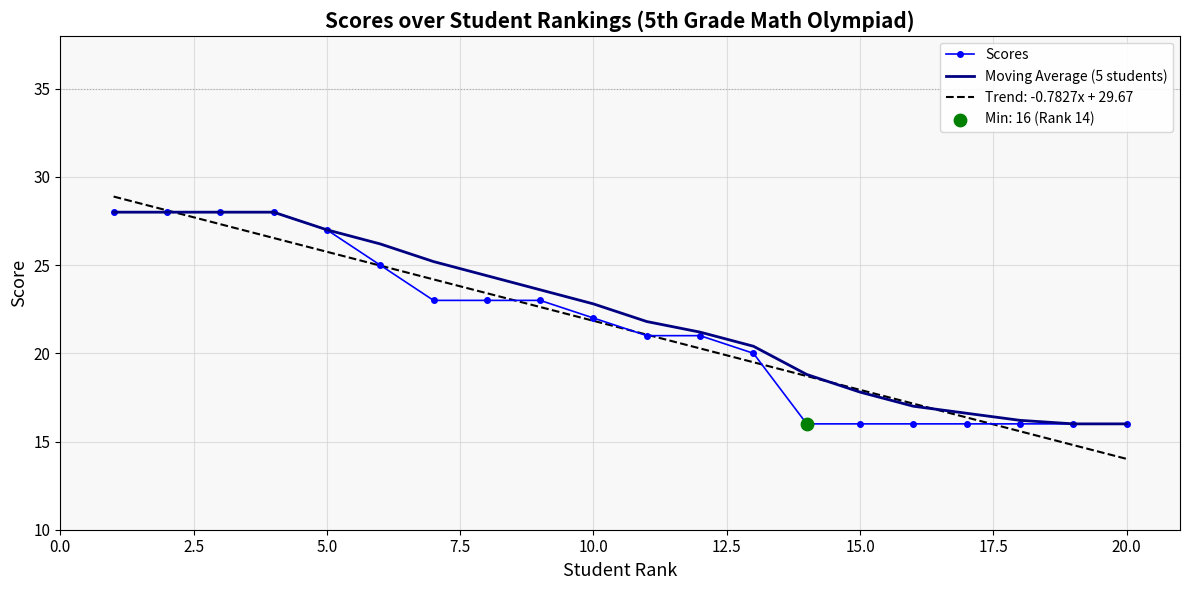

Which series has the widest spread of values?

Trend: -0.7827x + 29.67